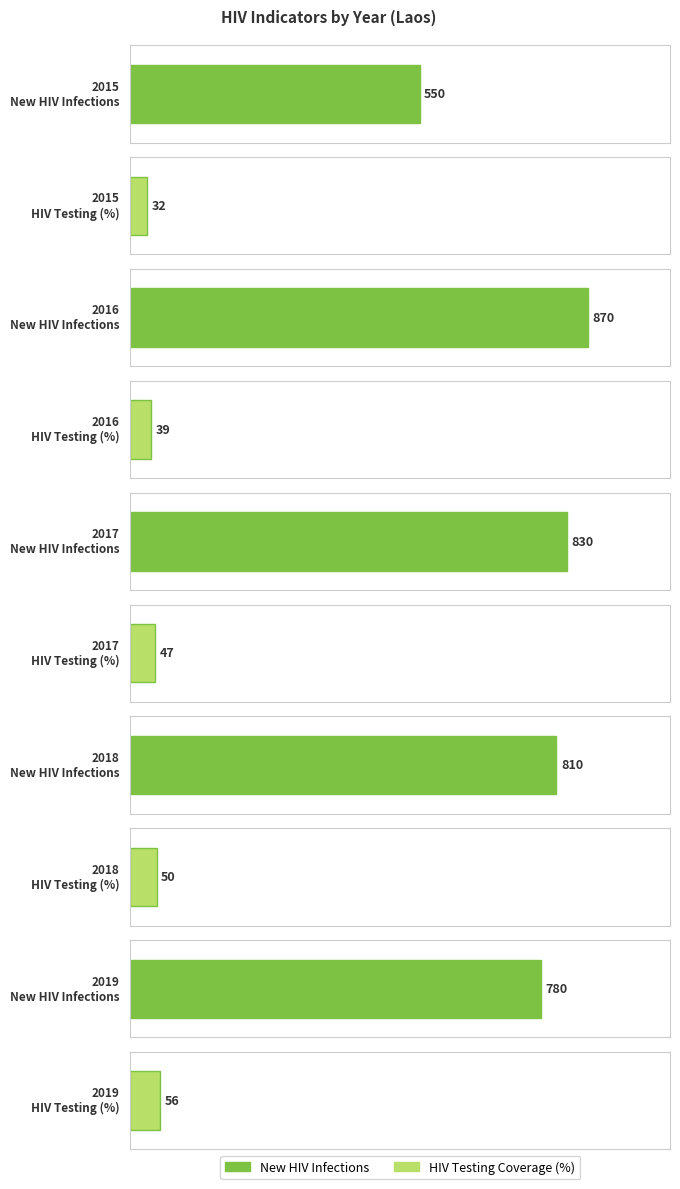

Is it true that New HIV Infections equals 870 at 2016?

True